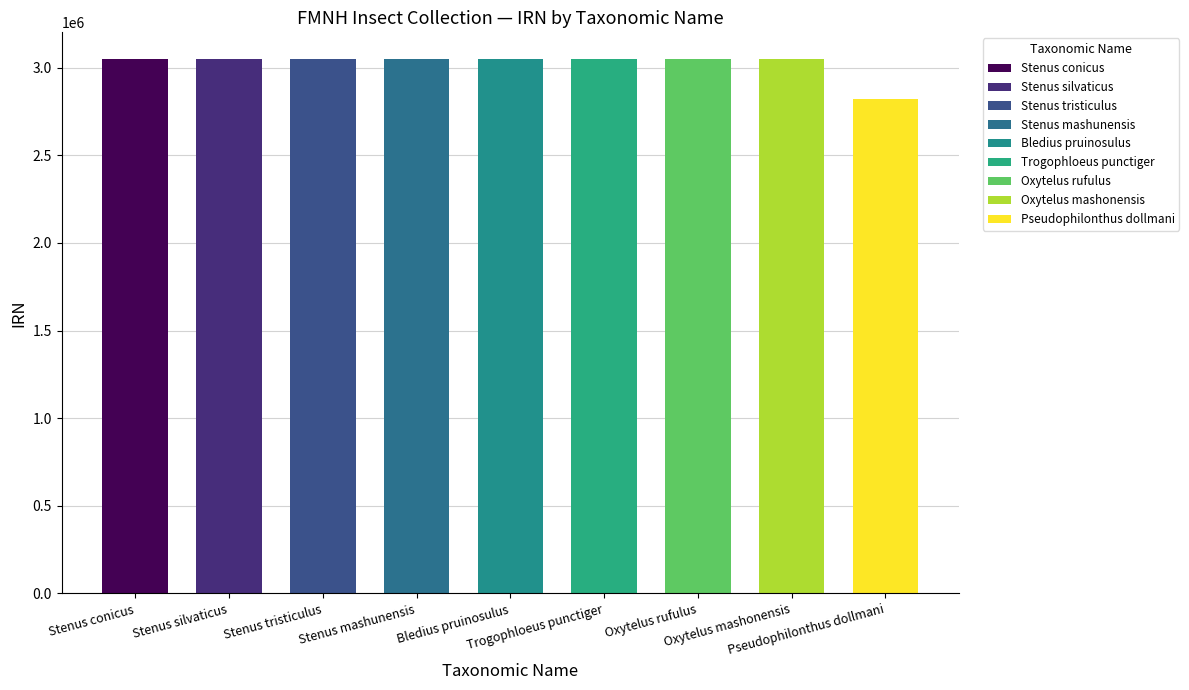

Reading left to right, extract all data points from this chart.

Stenus conicus=3047707	Stenus silvaticus=3048312	Stenus tristiculus=3048364	Stenus mashunensis=3047876	Bledius pruinosulus=3048474	Trogophloeus punctiger=3048582	Oxytelus rufulus=3048636	Oxytelus mashonensis=3048520	Pseudophilonthus dollmani=2819058